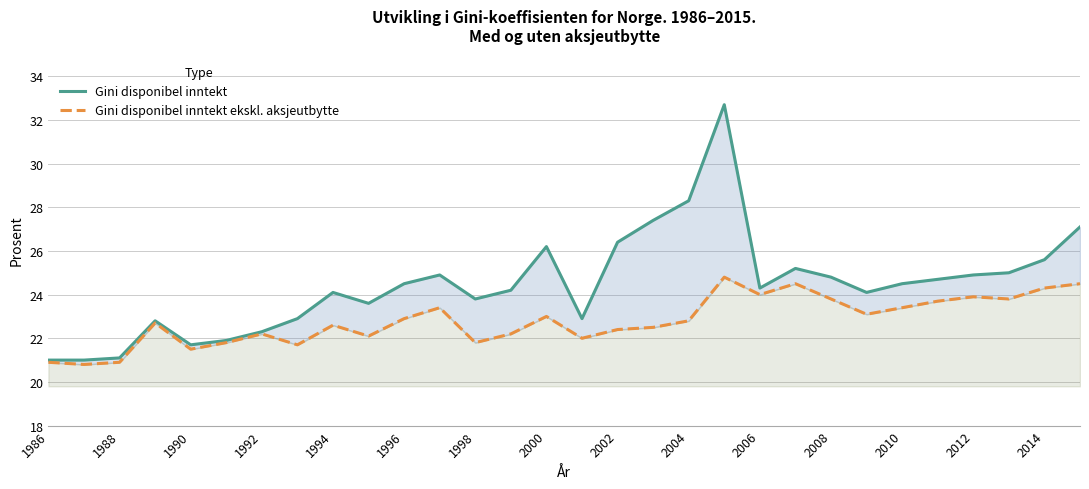

Between 2000 and 2012, which series saw the biggest shift?

Gini disponibel inntekt